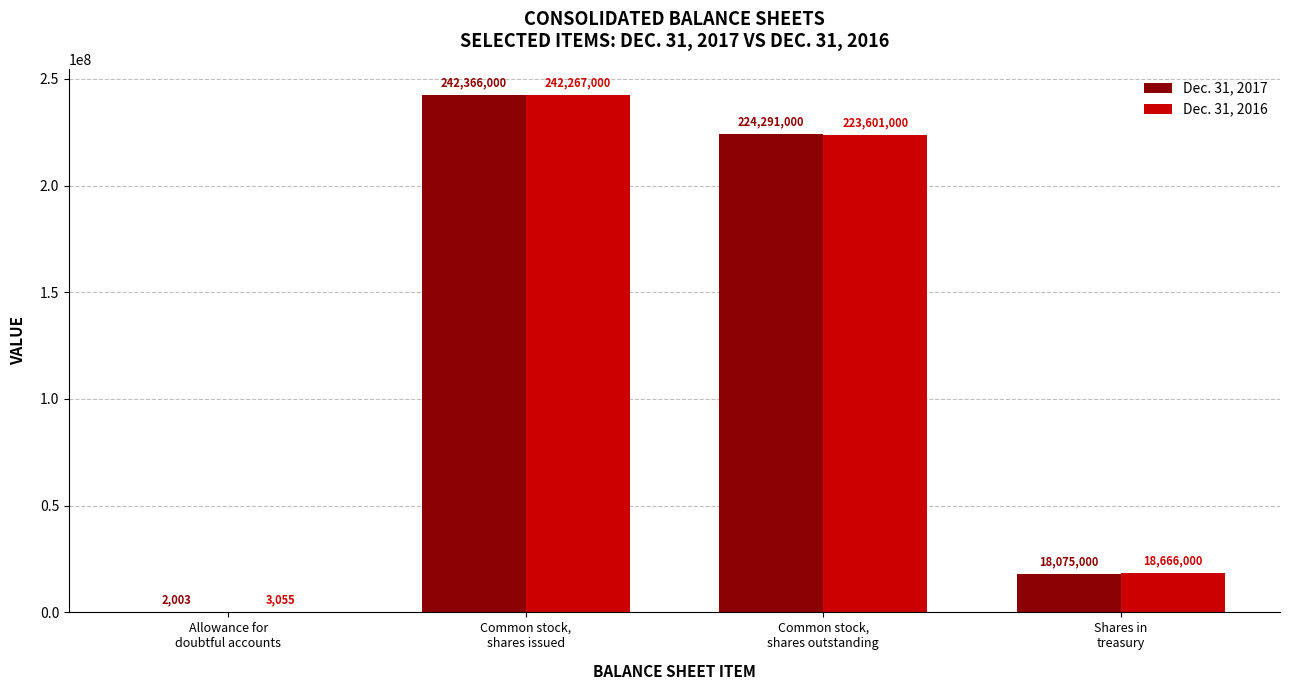

Where does the Dec. 31, 2016 series first go above 223601000?

Common stock,
shares issued